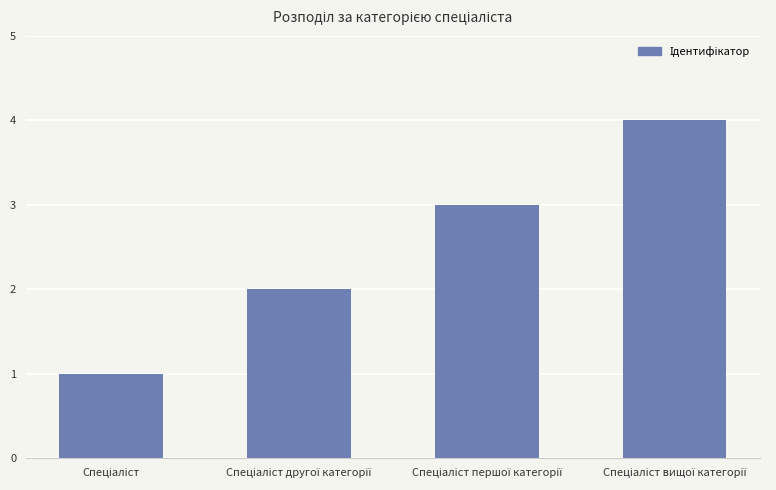

What is the difference between the maximum and minimum values?

3